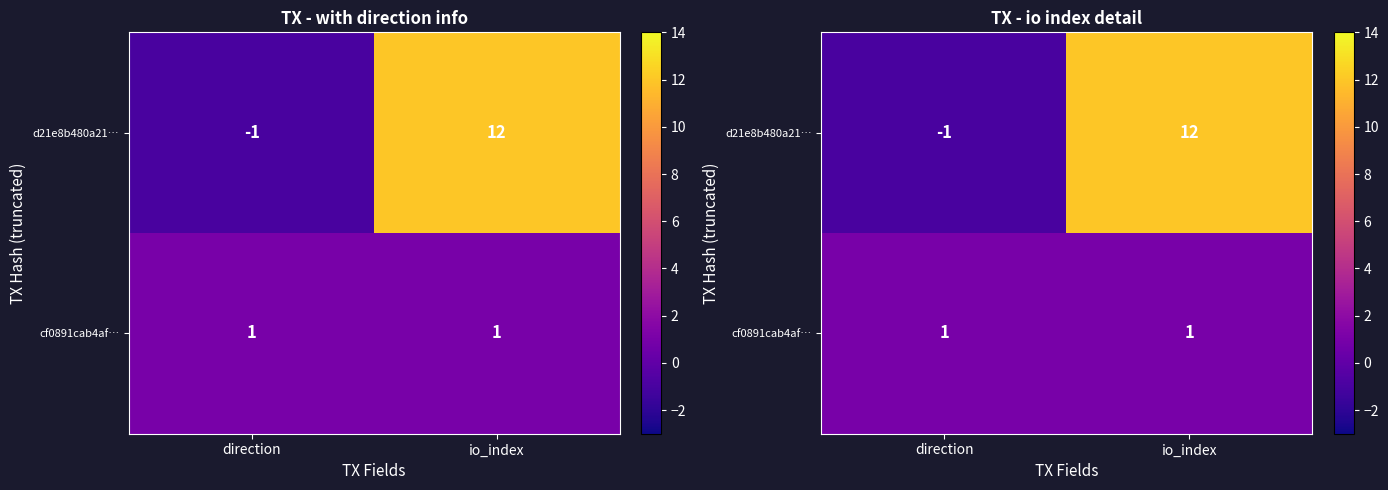

True or false: cf0891cab4af… has a value of 1 at direction.

True